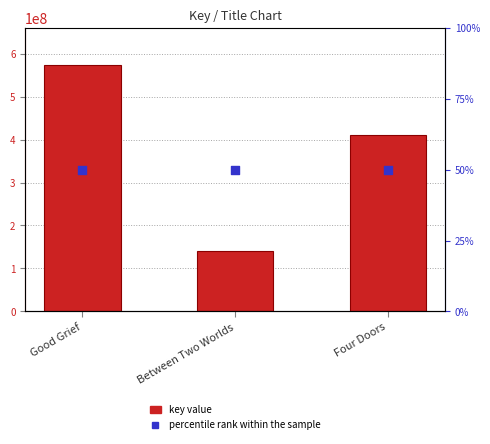

Which series has the largest total across all categories?

Key